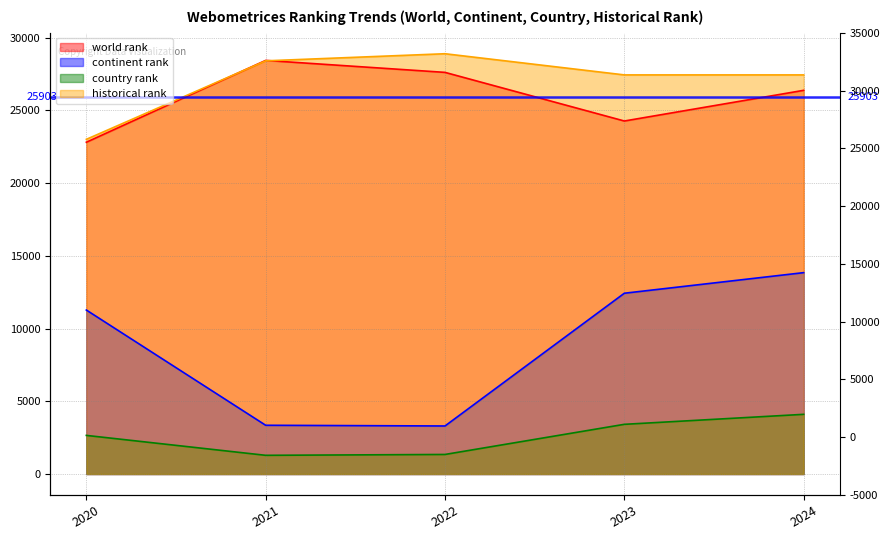

What are all the series names shown in the legend?

world rank, continent rank, country rank, historical rank